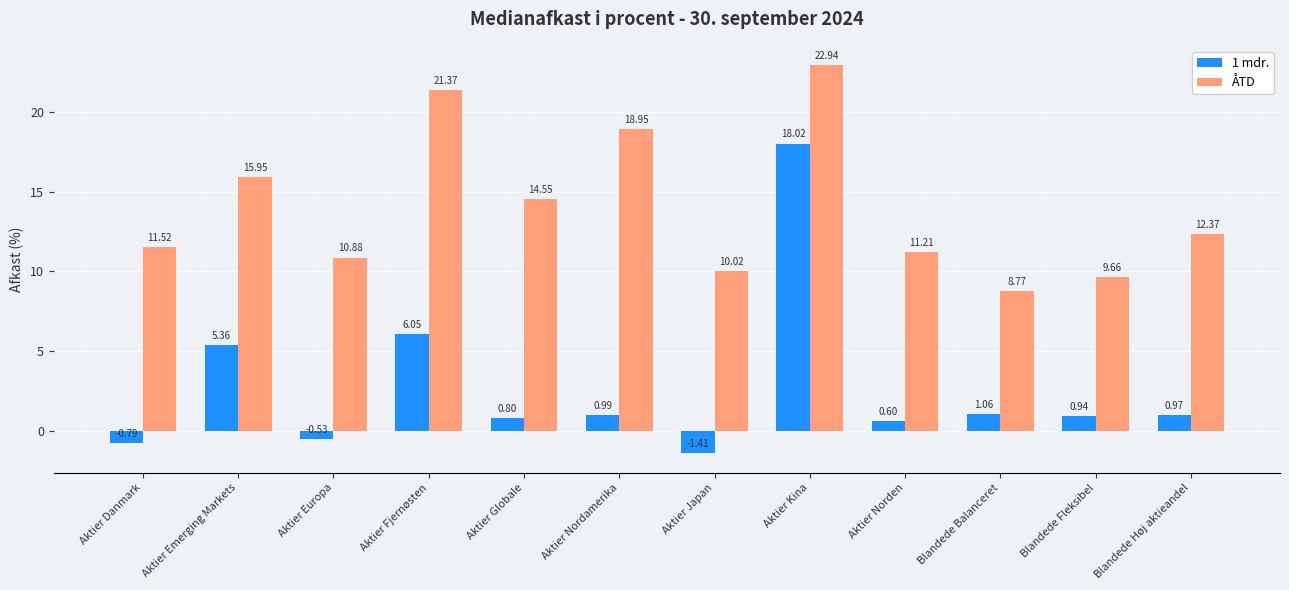

Which category has the lowest value in the 1 mdr. series?

Aktier Japan